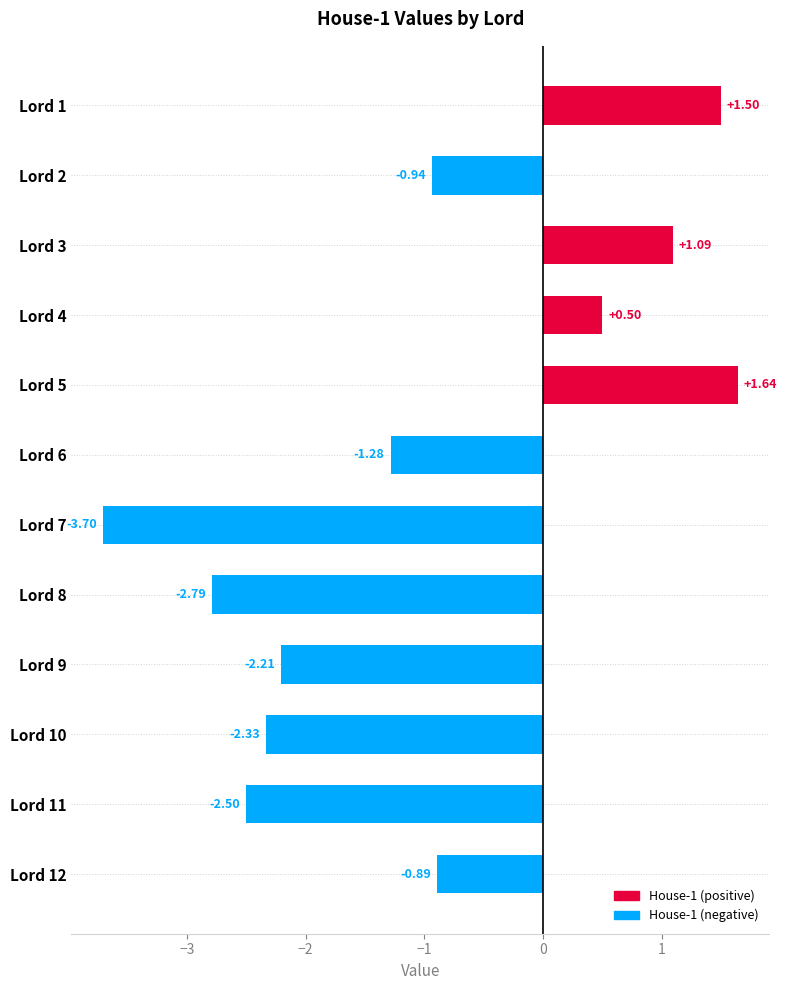

What is the change in value from Lord 4 to Lord 6?

-1.8